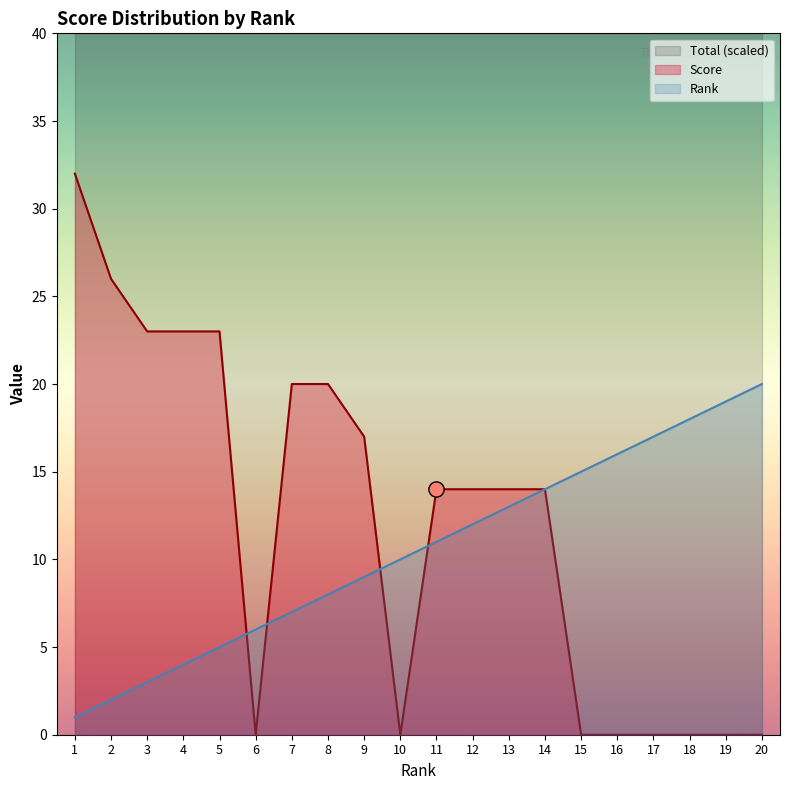

Which series reaches the minimum Y coordinate?

Score